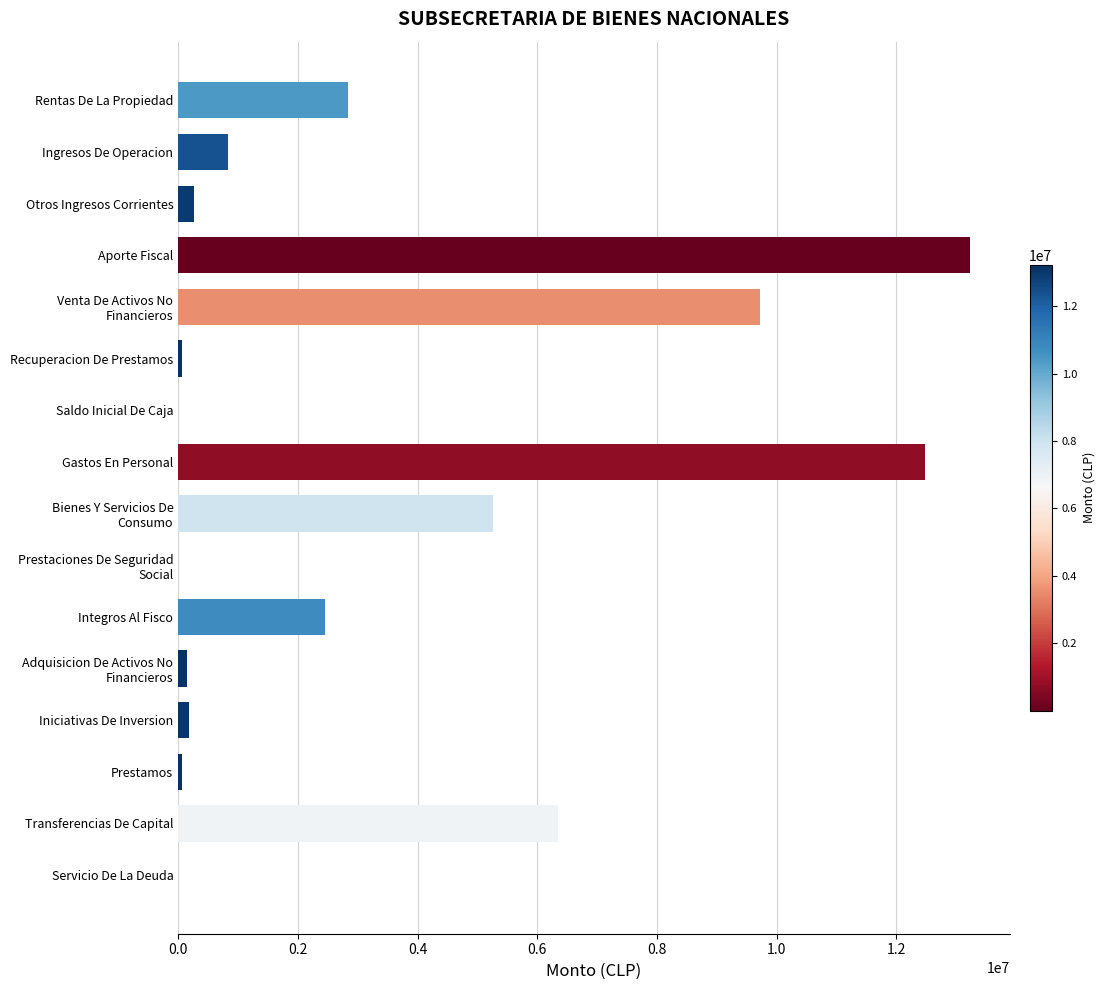

Is it true that the value at Gastos En Personal is 21069876?

False